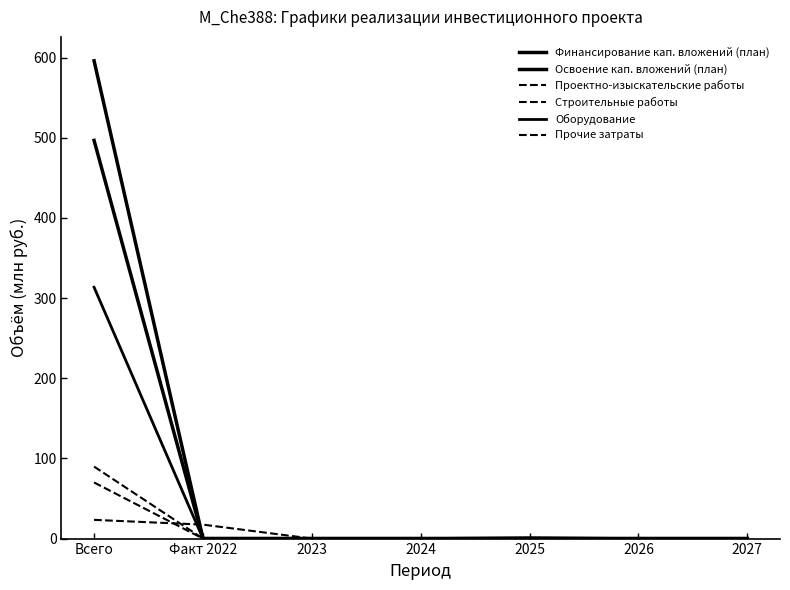

How many lines are shown in the chart?

6